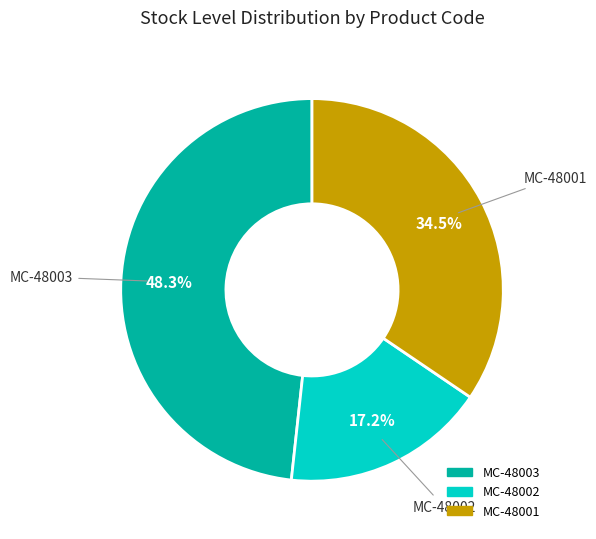

Does any single category account for the majority?

No